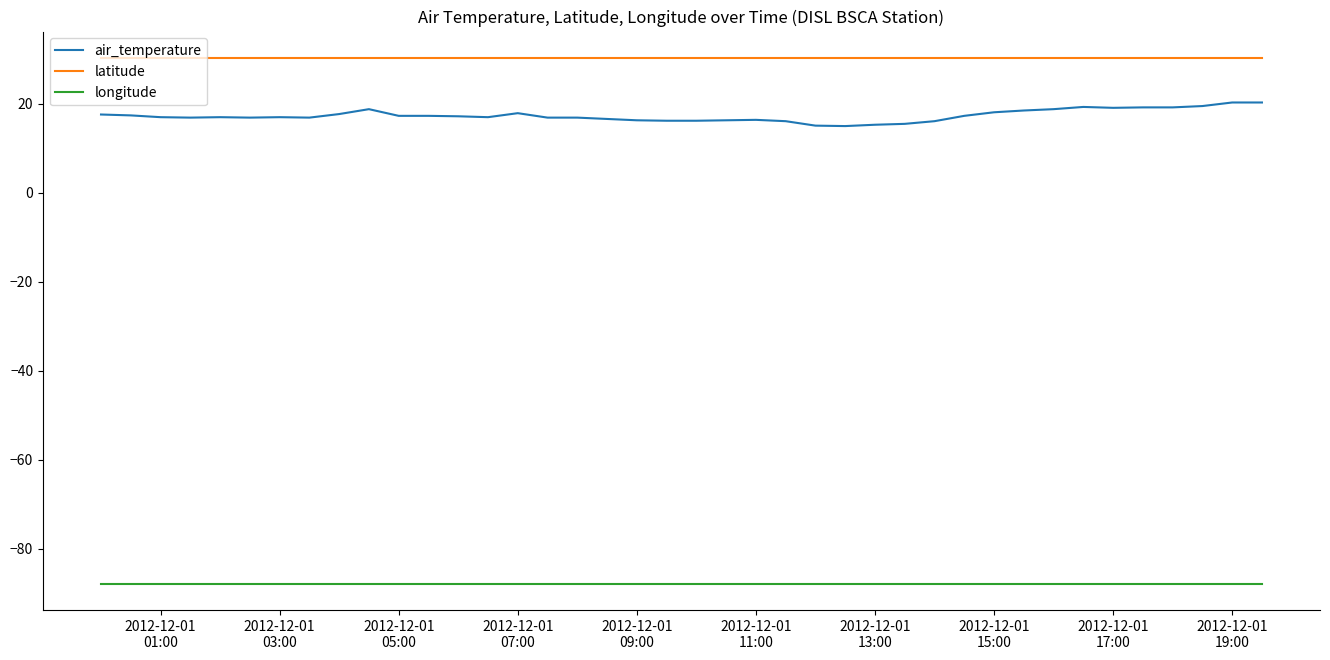

Which series has the largest total across all categories?

latitude